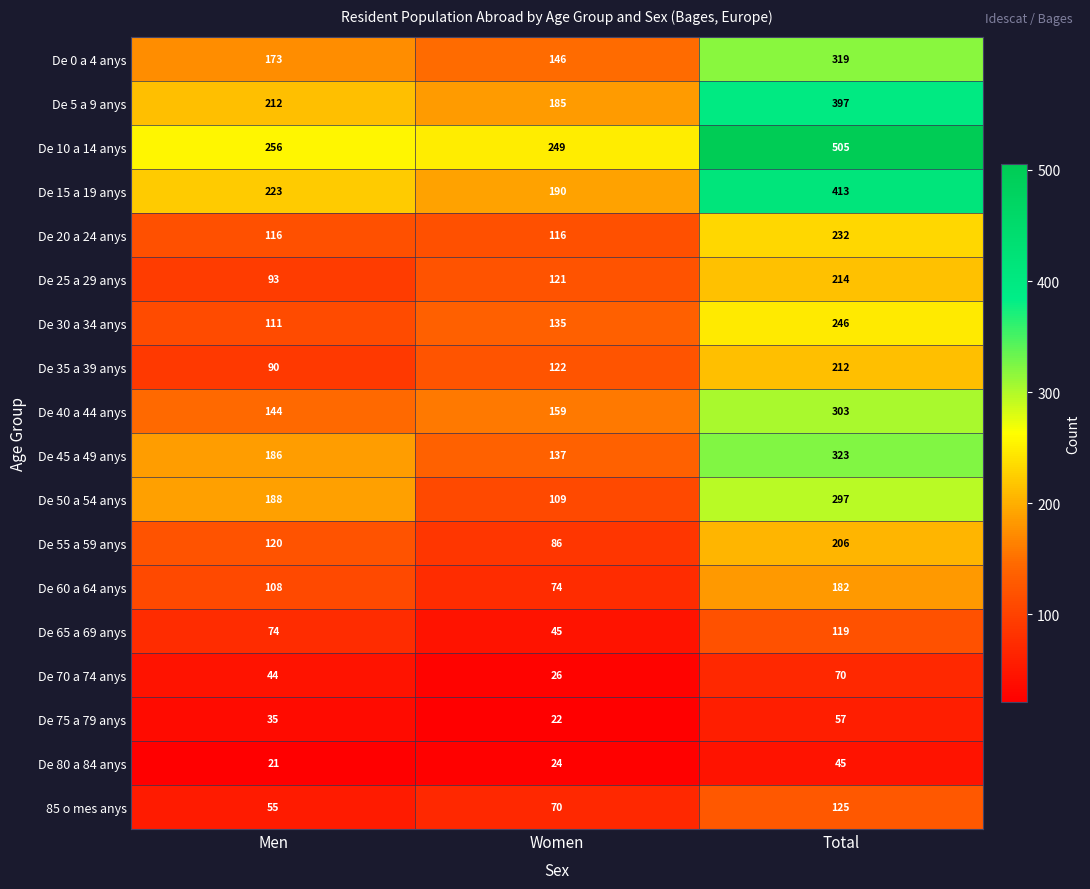

At which category does the chart reach its minimum across all series?

Men